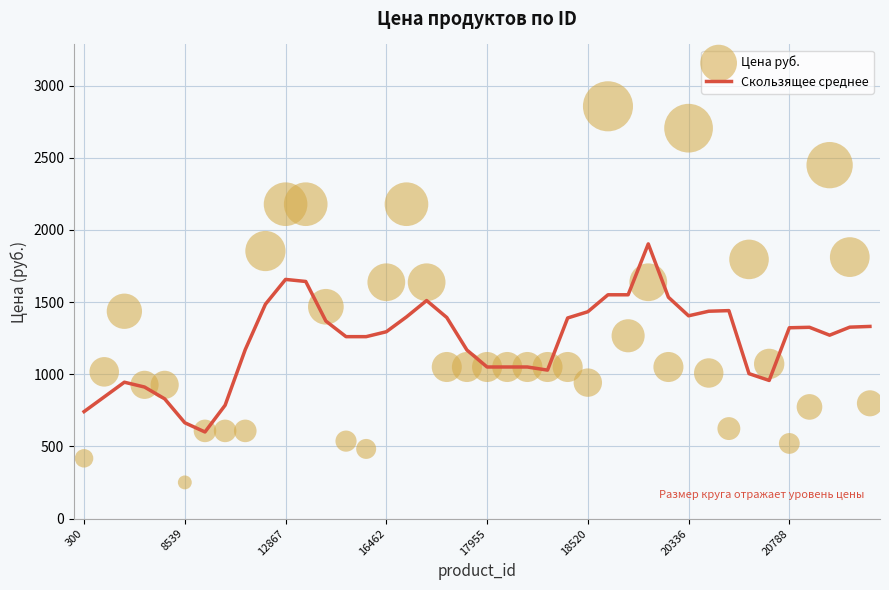

Which series contains the lowest Y value?

Цена руб.